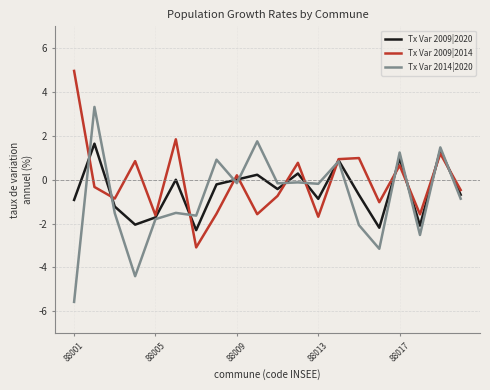

What is the greatest value displayed?

5.0